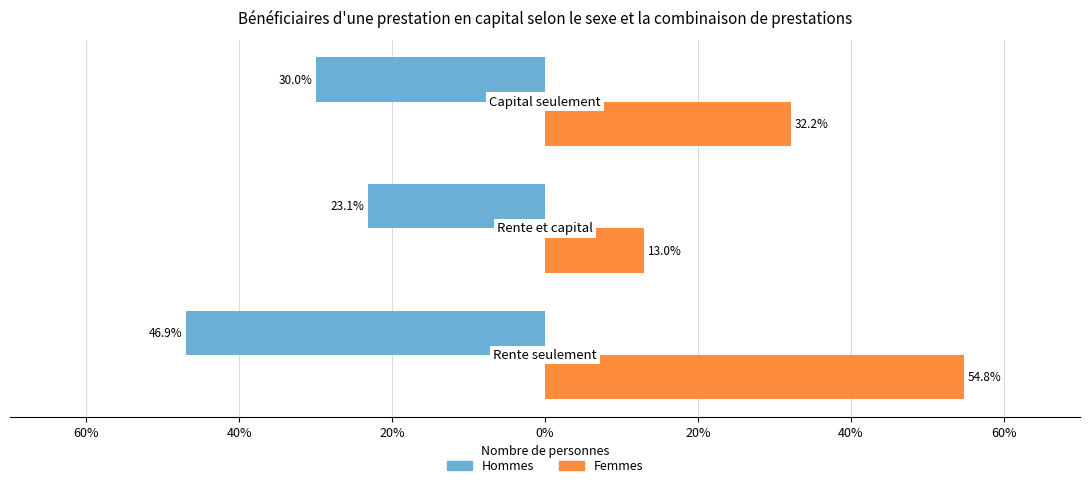

What are all the series names shown in the legend?

Hommes, Femmes